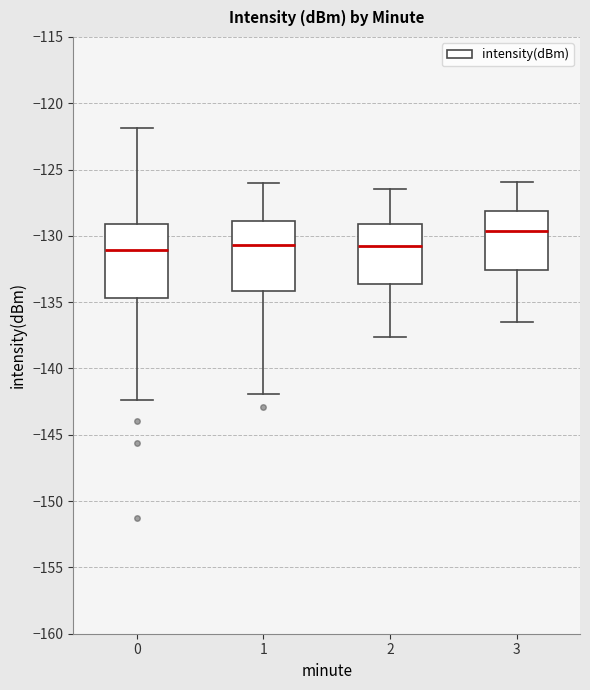

Reading left to right, transcribe this box plot: for each box, give where its median line is, the range the box spans, and where its two whiskers end, as read against the y-axis. The values are not printed on the chart, so give them approximately, as read against the axis.

0: median -131.0, box -134.5 to -129.0, whiskers -142.5 to -122.0
1: median -130.5, box -134.0 to -129.0, whiskers -142.0 to -126.0
2: median -130.5, box -133.5 to -129.0, whiskers -137.5 to -126.5
3: median -129.5, box -132.5 to -128.0, whiskers -136.5 to -126.0